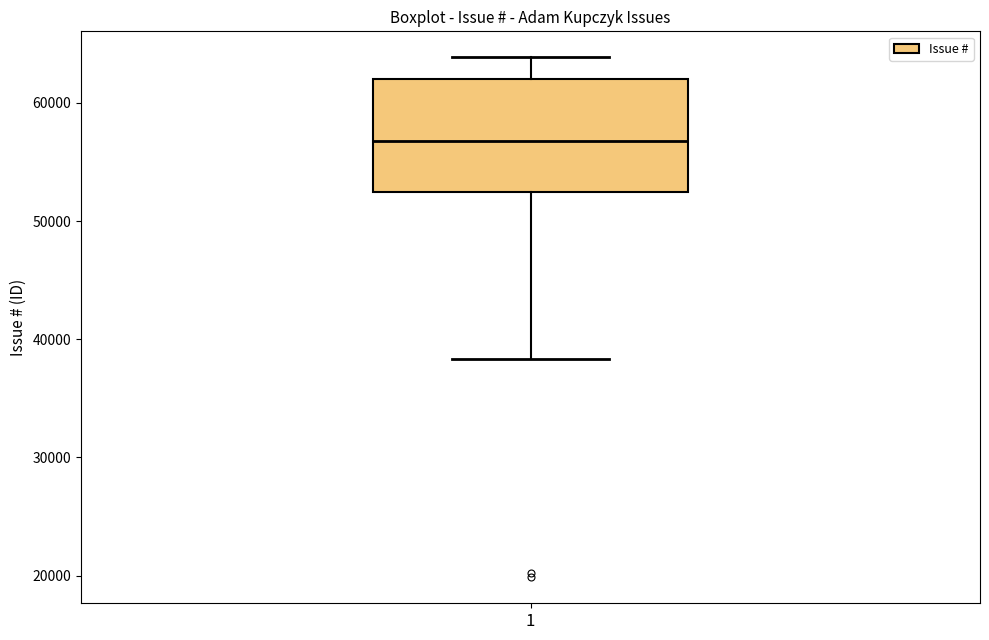

Transcribe this box plot: give where the median line is, the range the box spans, and where the two whiskers end, as read against the y-axis. The values are not printed on the chart, so give them approximately, as read against the axis.

median 57000, box 52000 to 62000, whiskers 38000 to 64000